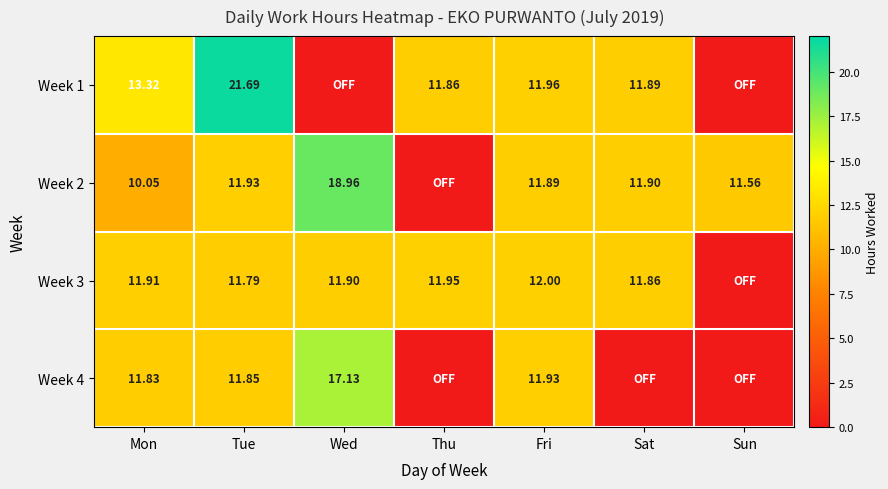

The value of Week 3 at Thu is 11.9. True or false?

True